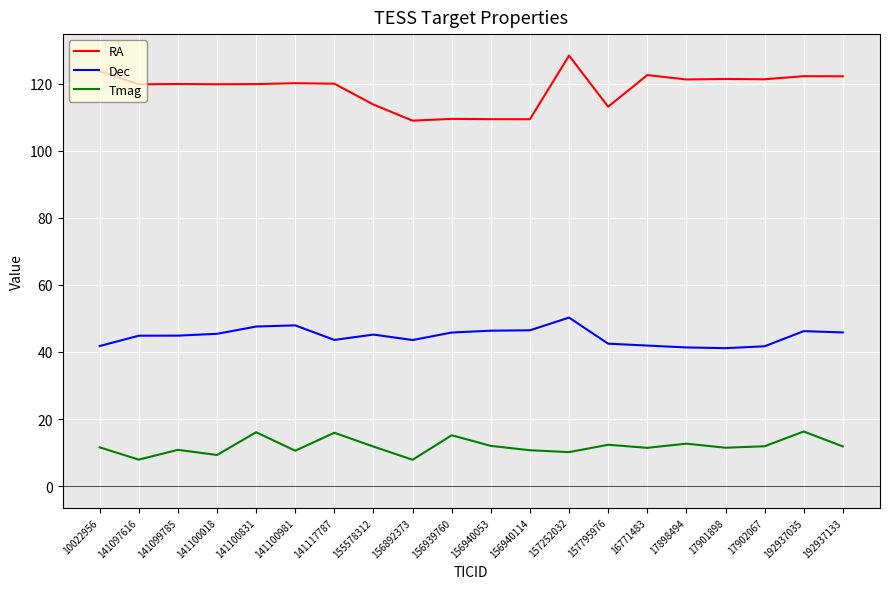

Which category has the highest value in the RA series?

157252032